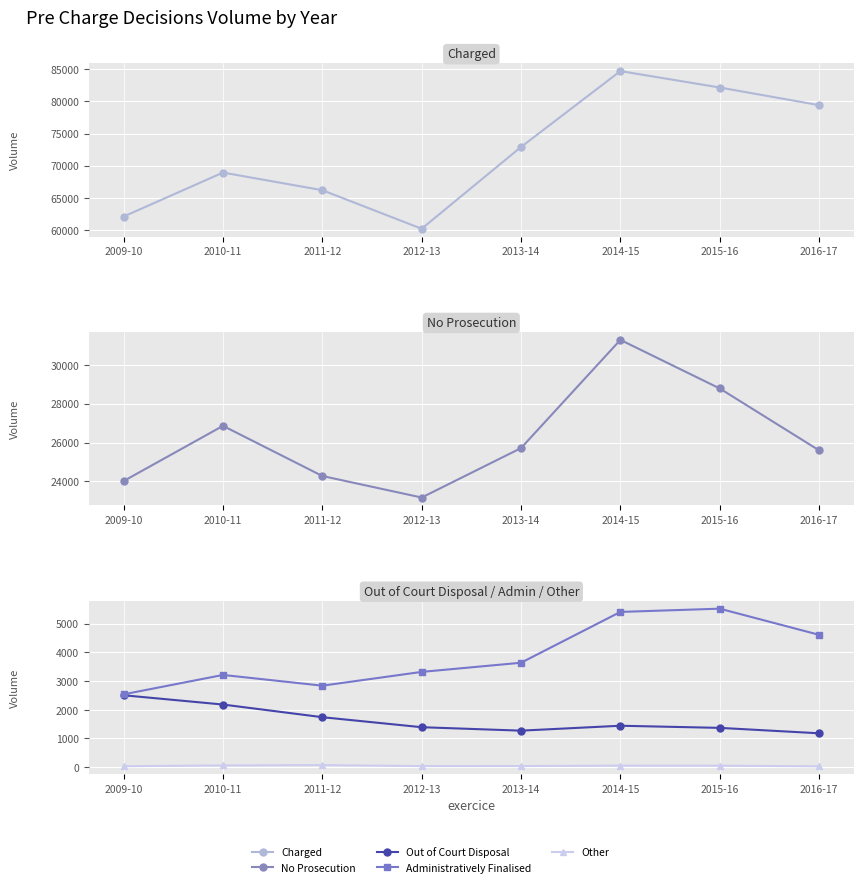

Which series changed the most between 2009-10 and 2012-13?

Charged